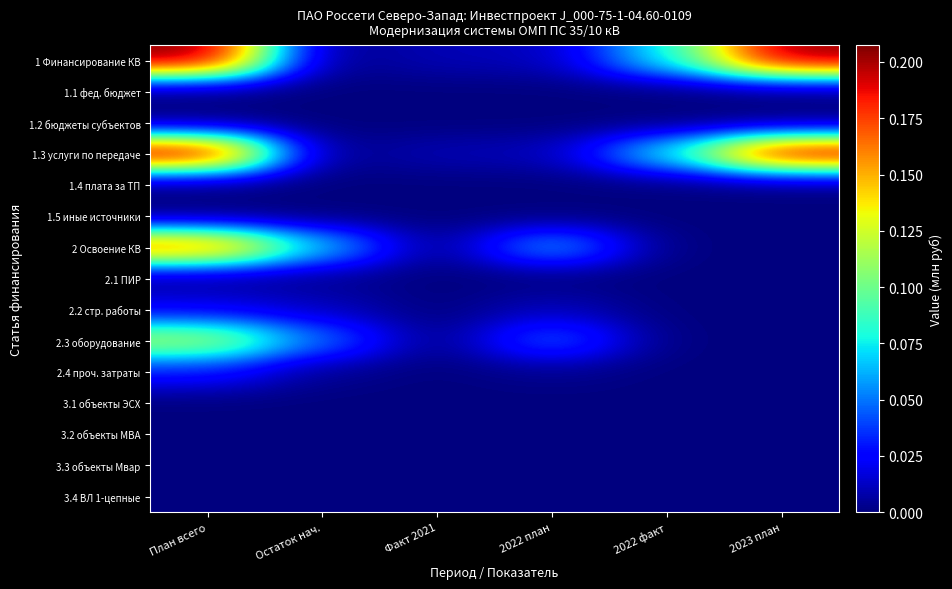

What is the total value across all series at План всего?

0.8